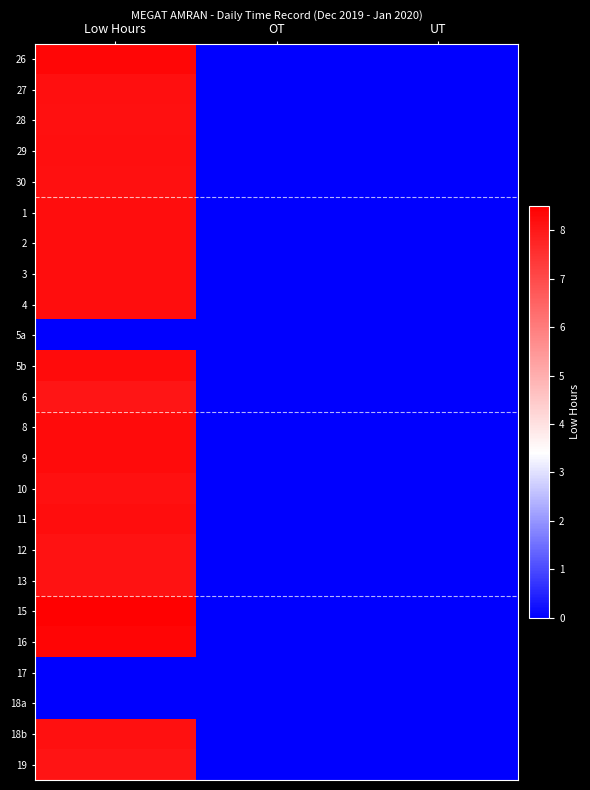

What is the total value across all series at Low Hours?

172.4